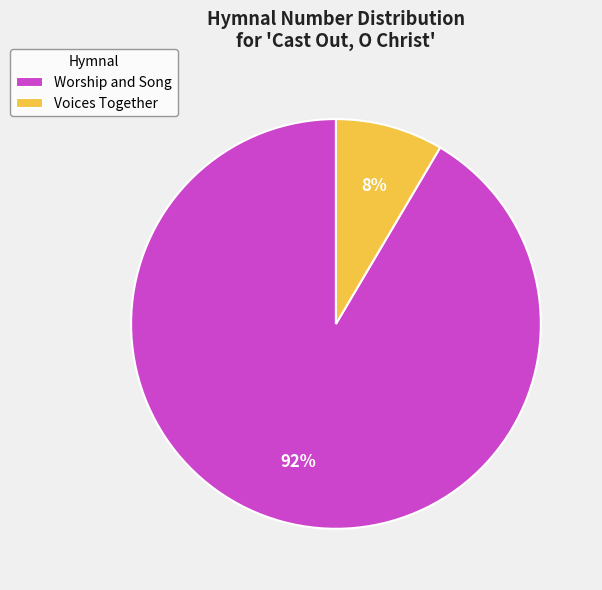

Does Voices Together account for over 50% of the chart?

No